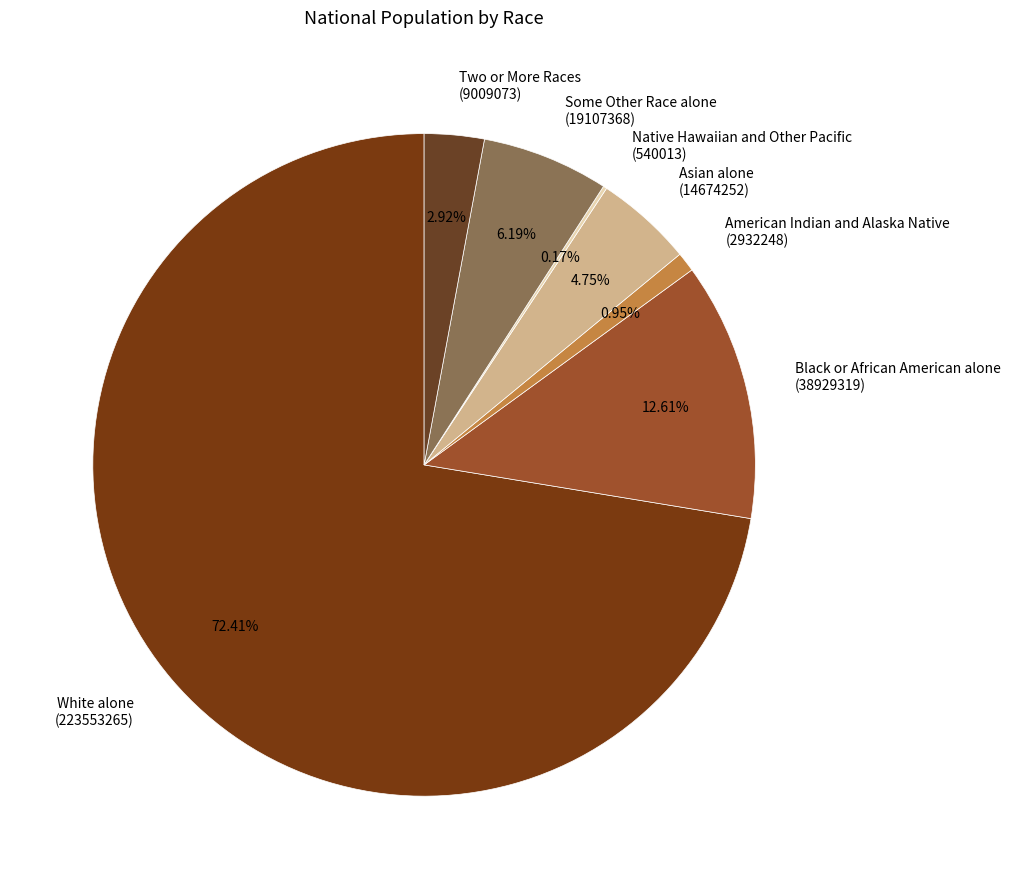

Approximately how many times larger is the value at Black or African American alone (38929319) compared to Asian alone (14674252)?

2.7